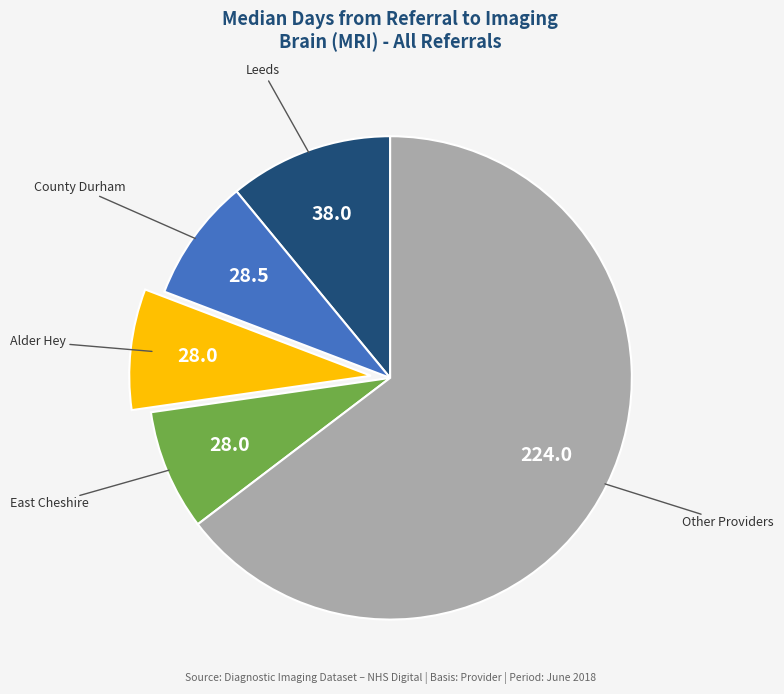

Count the number of slices in the pie.

5